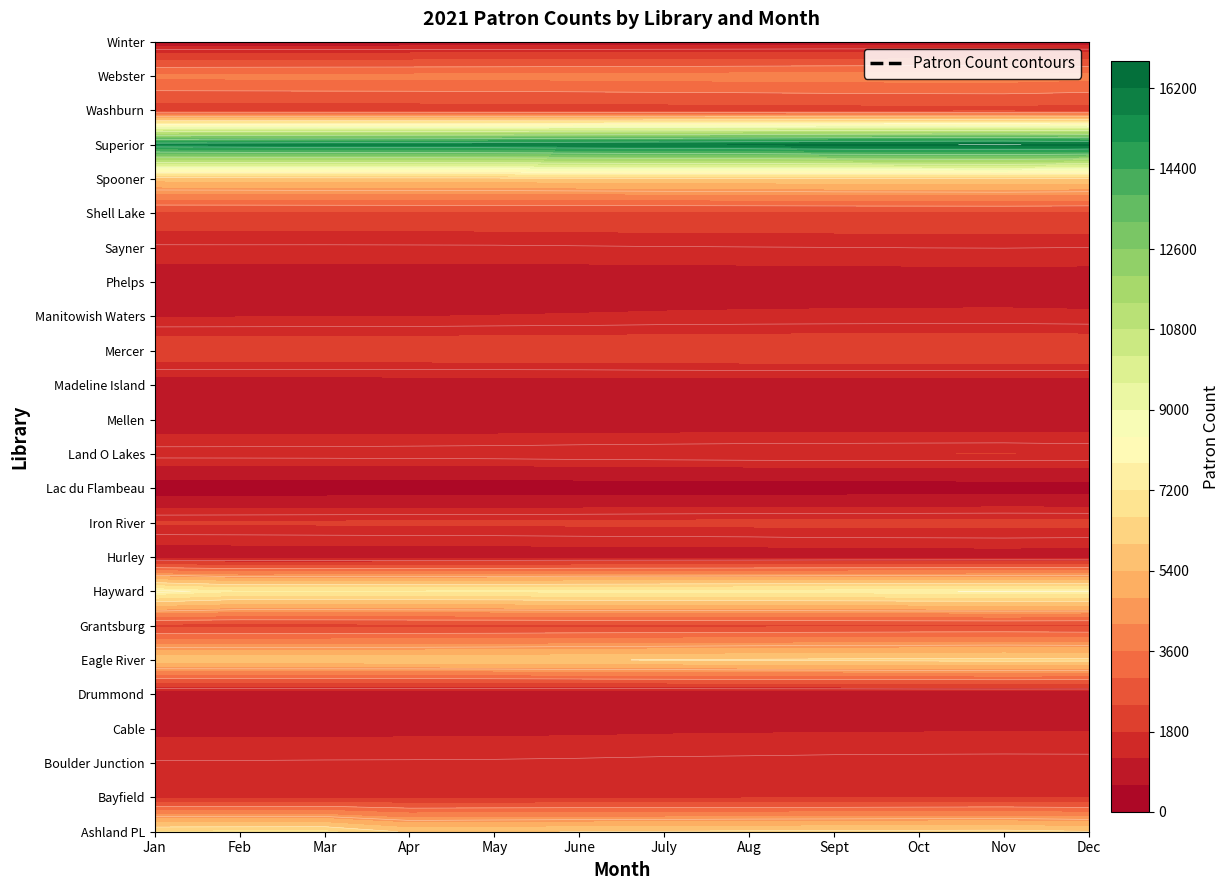

Reading left to right, list all the values displayed in this chart.

Ashland PL: Jan=6682	Feb=6717	Mar=6738	Apr=5884	May=5954	June=6014	July=6063	Aug=6118	Sept=6146	Oct=6181	Nov=6211	Dec=6045
Bayfield: Jan=1683	Feb=1681	Mar=1688	Apr=1688	May=1694	June=1703	July=1716	Aug=1720	Sept=1726	Oct=1748	Nov=1759	Dec=1746
Boulder Junction: Jan=1532	Feb=1534	Mar=1540	Apr=1543	May=1549	June=1564	July=1585	Aug=1596	Sept=1611	Oct=1618	Nov=1622	Dec=1618
Cable: Jan=1083	Feb=1083	Mar=1088	Apr=1091	May=1097	June=1106	July=1128	Aug=1139	Sept=1151	Oct=1155	Nov=1158	Dec=1160
Drummond: Jan=599	Feb=597	Mar=601	Apr=602	May=605	June=614	July=619	Aug=626	Sept=628	Oct=648	Nov=655	Dec=648
Eagle River: Jan=5848	Feb=5856	Mar=5861	Apr=5869	May=5902	June=5964	July=6023	Aug=6083	Sept=6121	Oct=6158	Nov=6192	Dec=6167
Grantsburg: Jan=2146	Feb=2148	Mar=2156	Apr=2171	May=2180	June=2207	July=2223	Aug=2242	Sept=2262	Oct=2283	Nov=2293	Dec=2259
Hayward: Jan=7710	Feb=7209	Mar=7223	Apr=7244	May=7279	June=7339	July=7374	Aug=7419	Sept=7444	Oct=7483	Nov=7520	Dec=7541
Hurley: Jan=845	Feb=848	Mar=855	Apr=859	May=868	June=885	July=889	Aug=894	Sept=925	Oct=930	Nov=936	Dec=925
Iron River: Jan=1857	Feb=1864	Mar=1873	Apr=1882	May=1892	June=1904	July=1920	Aug=1933	Sept=1951	Oct=1954	Nov=1962	Dec=1949
Lac du Flambeau: Jan=215	Feb=221	Mar=227	Apr=234	May=236	June=243	July=252	Aug=265	Sept=266	Oct=277	Nov=286	Dec=291
Land O Lakes: Jan=1674	Feb=1677	Mar=1683	Apr=1696	May=1712	June=1740	July=1762	Aug=1781	Sept=1789	Oct=1797	Nov=1804	Dec=1776
Mellen: Jan=826	Feb=825	Mar=826	Apr=827	May=826	June=830	July=834	Aug=838	Sept=848	Oct=851	Nov=854	Dec=841
Madeline Island: Jan=872	Feb=872	Mar=874	Apr=877	May=879	June=886	July=891	Aug=894	Sept=898	Oct=900	Nov=900	Dec=901
Mercer: Jan=2231	Feb=2235	Mar=2235	Apr=2241	May=2258	June=2261	July=2286	Aug=2300	Sept=2311	Oct=2319	Nov=2325	Dec=2306
Manitowish Waters: Jan=1180	Feb=1184	Mar=1190	Apr=1197	May=1212	June=1230	July=1254	Aug=1269	Sept=1278	Oct=1284	Nov=1286	Dec=1268
Phelps: Jan=904	Feb=904	Mar=903	Apr=904	May=907	June=909	July=912	Aug=922	Sept=932	Oct=936	Nov=944	Dec=937
Sayner: Jan=1437	Feb=1438	Mar=1437	Apr=1440	May=1444	June=1459	July=1473	Aug=1483	Sept=1491	Oct=1502	Nov=1506	Dec=1495
Shell Lake: Jan=2162	Feb=2163	Mar=2169	Apr=2173	May=2175	June=2187	July=2203	Aug=2208	Sept=2210	Oct=2213	Nov=2218	Dec=2205
Spooner: Jan=5591	Feb=5612	Mar=5645	Apr=5662	May=5681	June=5721	July=5761	Aug=5790	Sept=5863	Oct=5883	Nov=5910	Dec=5839
Superior: Jan=15634	Feb=15715	Mar=15793	Apr=15846	May=15905	June=16013	July=16117	Aug=16231	Sept=16367	Oct=16464	Nov=16541	Dec=16339
Washburn: Jan=2014	Feb=2017	Mar=2017	Apr=2024	May=2035	June=2051	July=2072	Aug=2086	Sept=2117	Oct=2132	Nov=2140	Dec=2107
Webster: Jan=3741	Feb=3753	Mar=3766	Apr=3772	May=3788	June=3813	July=3838	Aug=3874	Sept=3896	Oct=3922	Nov=3930	Dec=3811
Winter: Jan=826	Feb=826	Mar=827	Apr=829	May=834	June=837	July=843	Aug=844	Sept=858	Oct=860	Nov=861	Dec=856